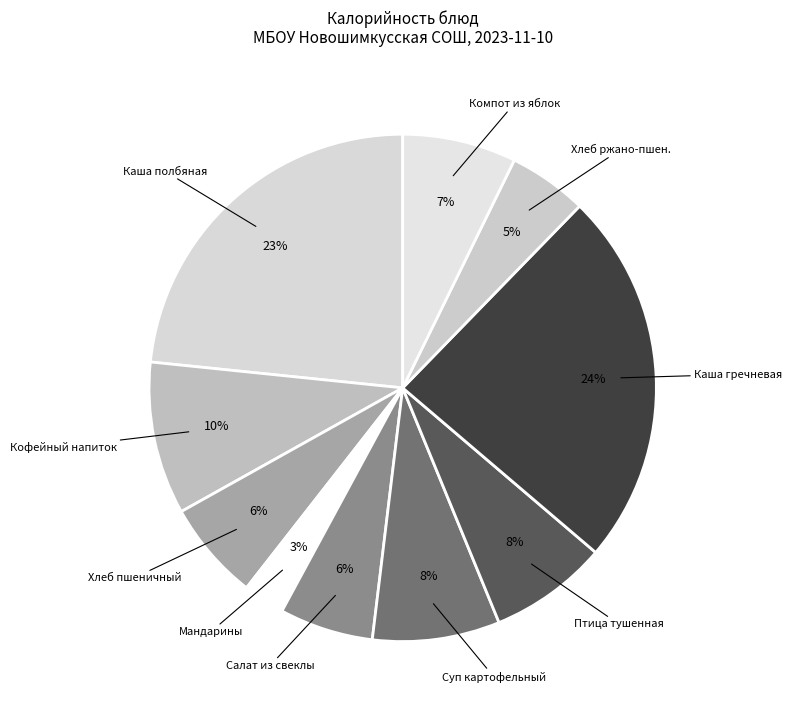

Which has a higher value, Каша полбяная or Компот из яблок?

Каша полбяная